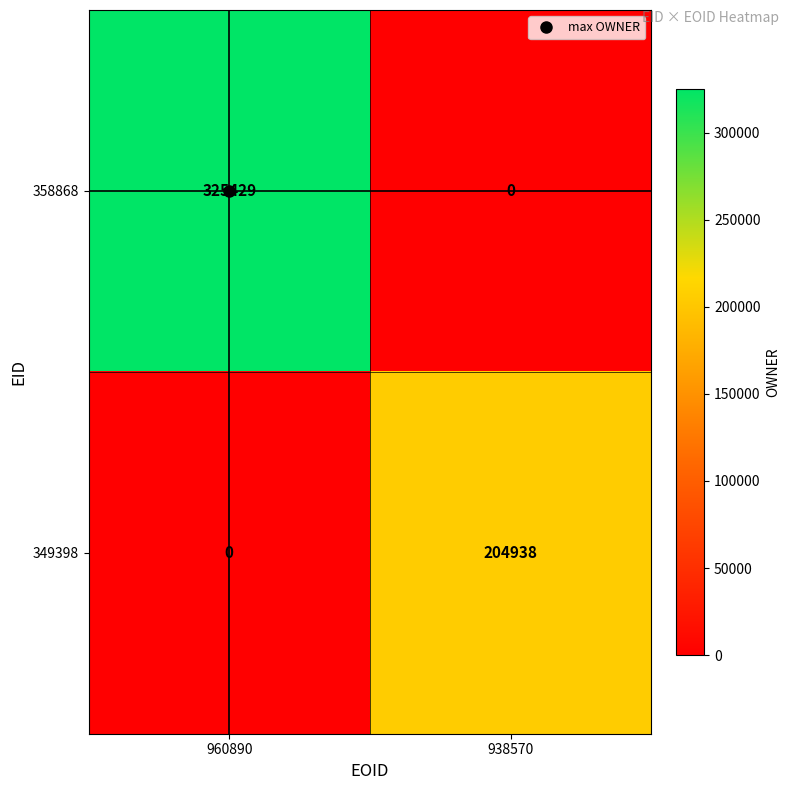

What is the greatest value displayed?

325429